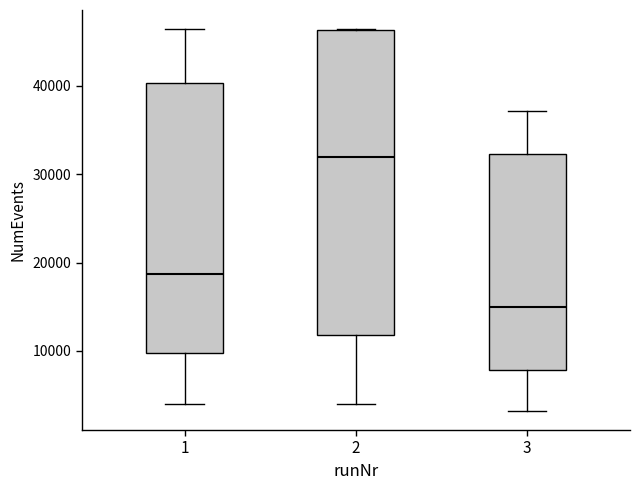

Reading left to right, read every box against the y-axis: the position of its median line, the range the box covers, and the ends of its whiskers. The values are not printed on the chart, so give them approximately, as read against the axis.

1: median 19000, box 10000 to 40000, whiskers 4000 to 46000
2: median 32000, box 12000 to 46000, whiskers 4000 to 46000
3: median 15000, box 8000 to 32000, whiskers 3000 to 37000